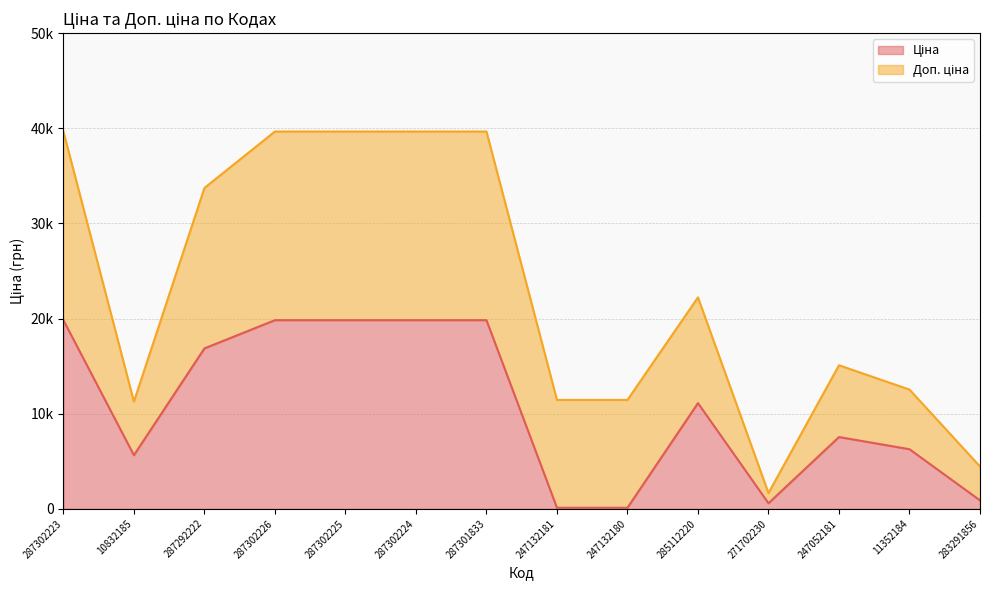

True or false: the data shows 166.1 at 247132181.

False